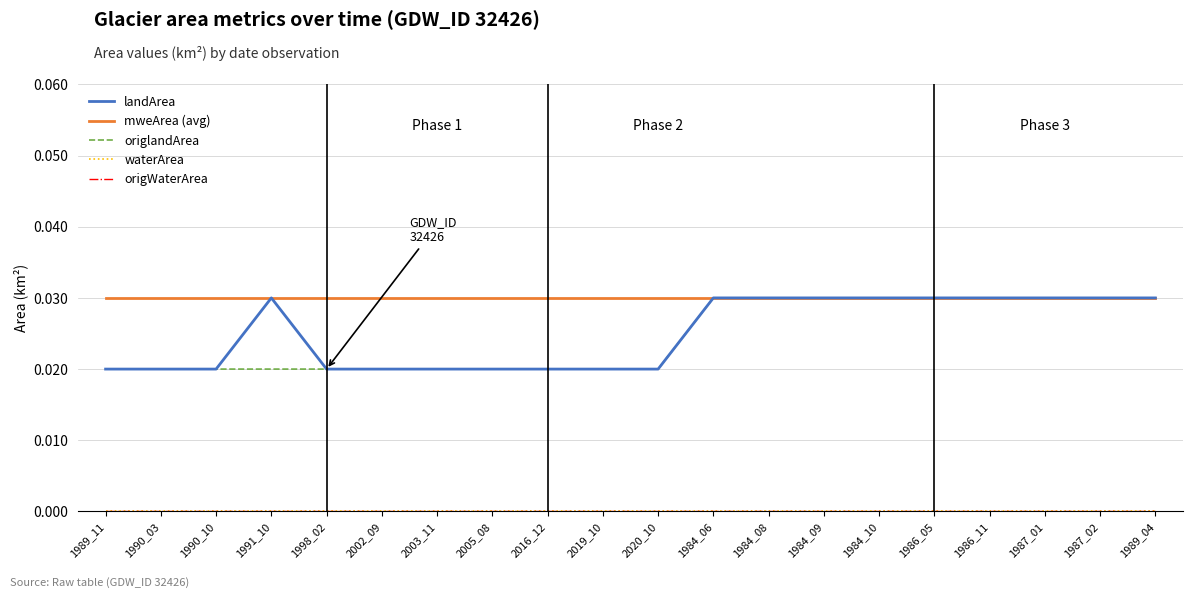

At 1987_01, list the series in order from smallest to largest.

waterArea, origWaterArea, landArea, mweArea (avg), origlandArea